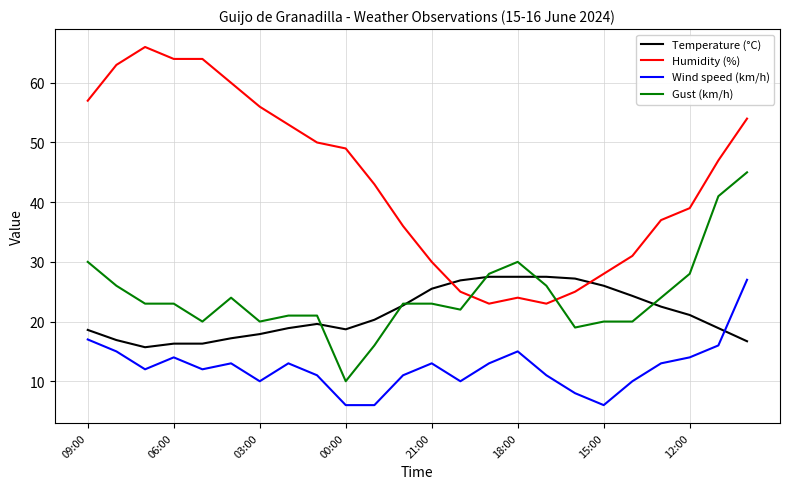

What is the average value of the Humidity (%) series?

43.6